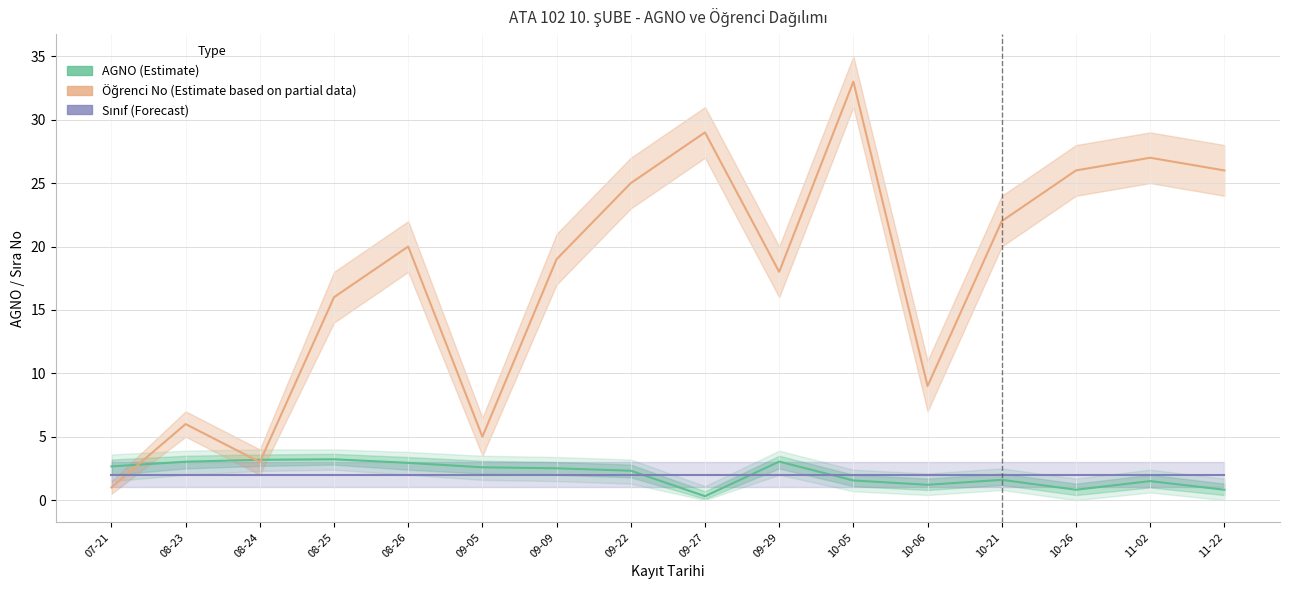

At how many categories does at least one series exceed 13?

11